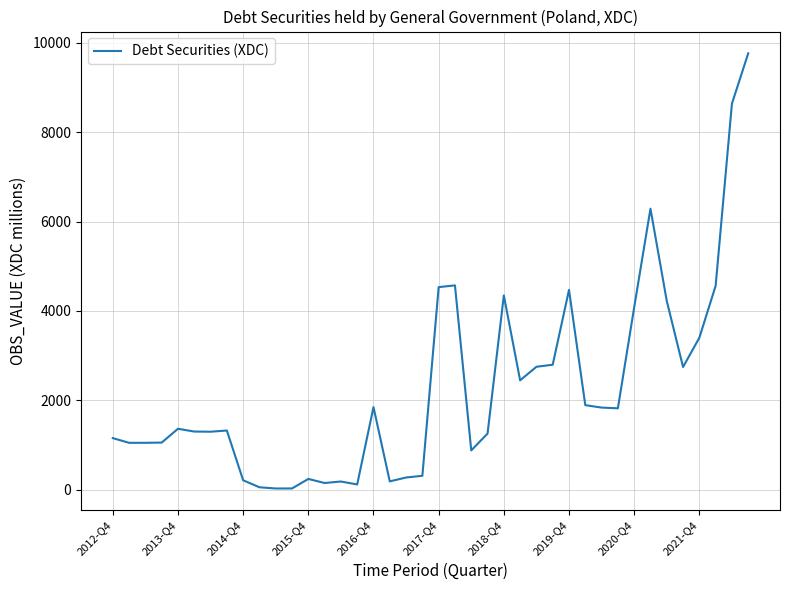

What is the greatest value displayed?

9763.0